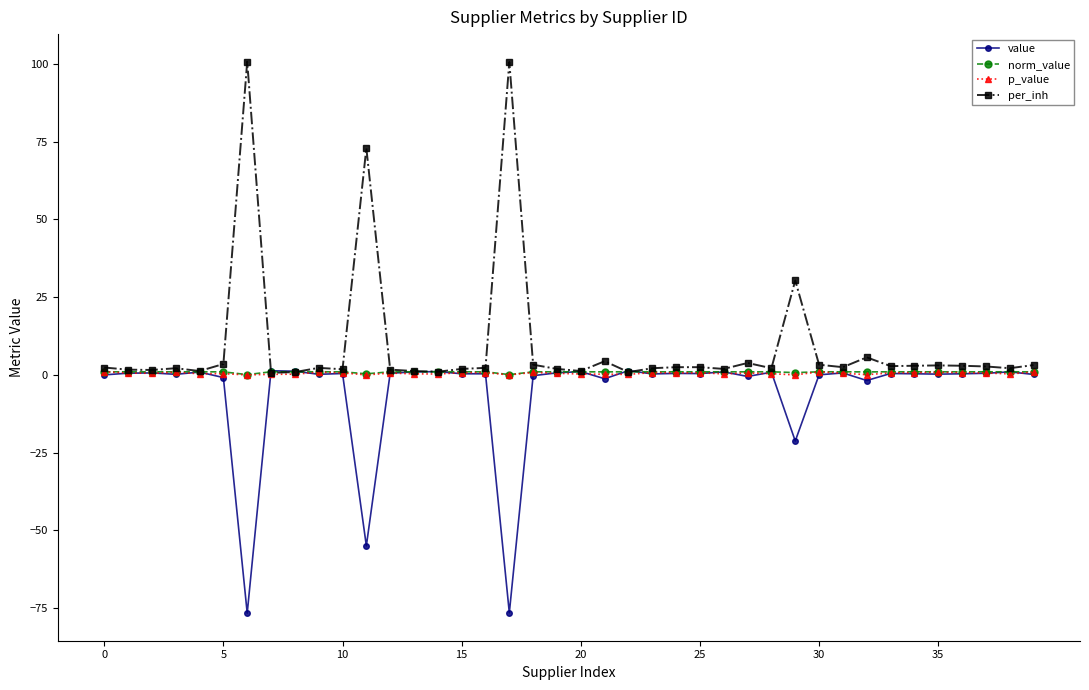

True or false: norm_value has more than 0 interior local peaks.

True